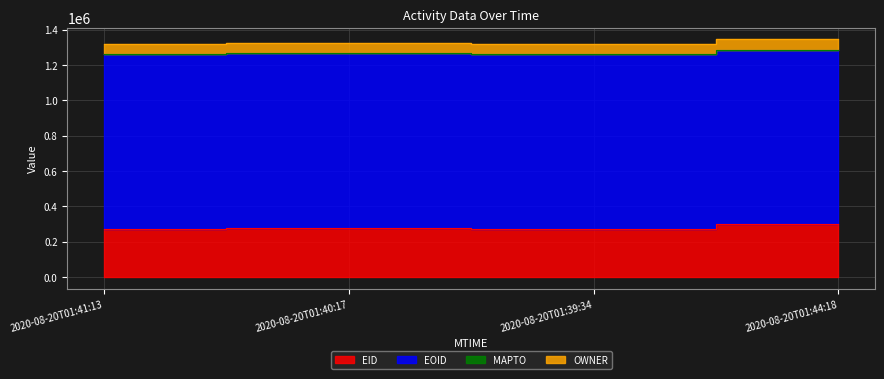

What is the difference between the highest and lowest values at 2020-08-20T01:40:17?

987065